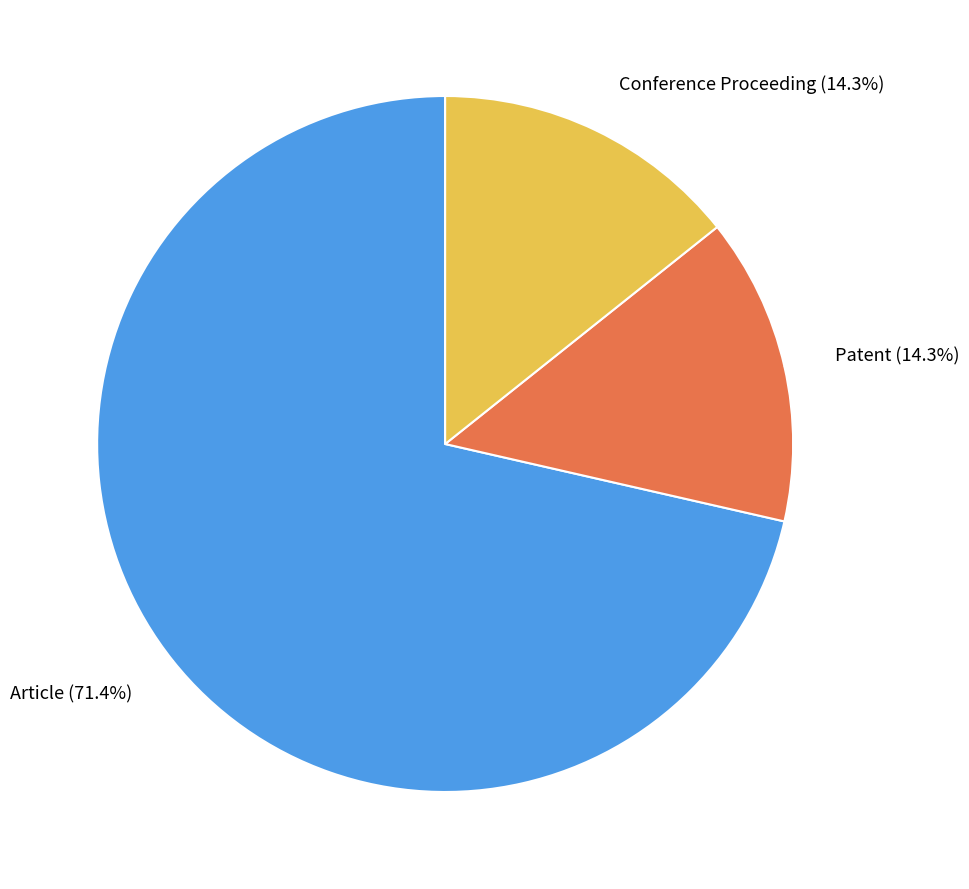

Is there any slice that represents more than half of the pie?

Yes